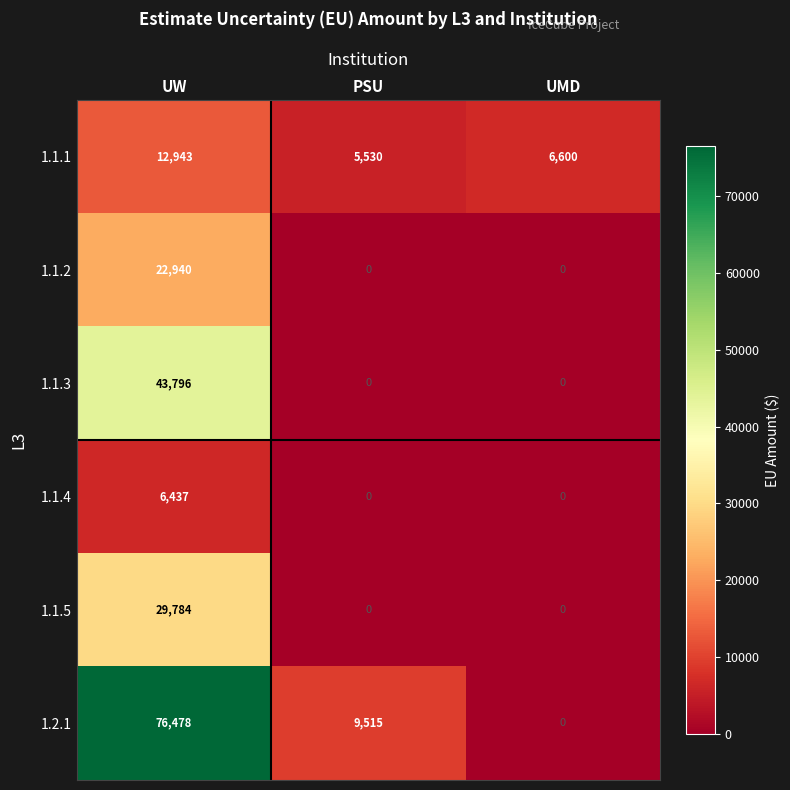

Which series has the largest range (max minus min)?

1.2.1